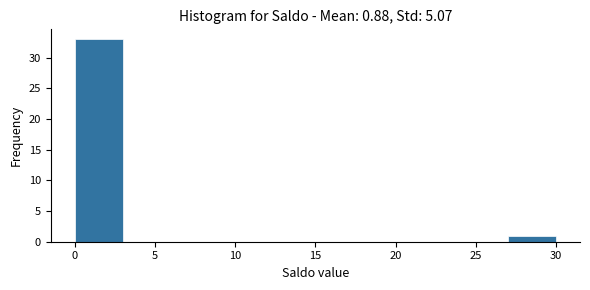

Reading left to right, list every bar in this chart as the range it spans on the x-axis followed by its height. The values are not printed on the chart, so give them approximately, as read against the axis.

0 to 3: 33
3 to 6: 0
6 to 9: 0
9 to 12: 0
12 to 15: 0
15 to 18: 0
18 to 21: 0
21 to 24: 0
24 to 27: 0
27 to 30: 1